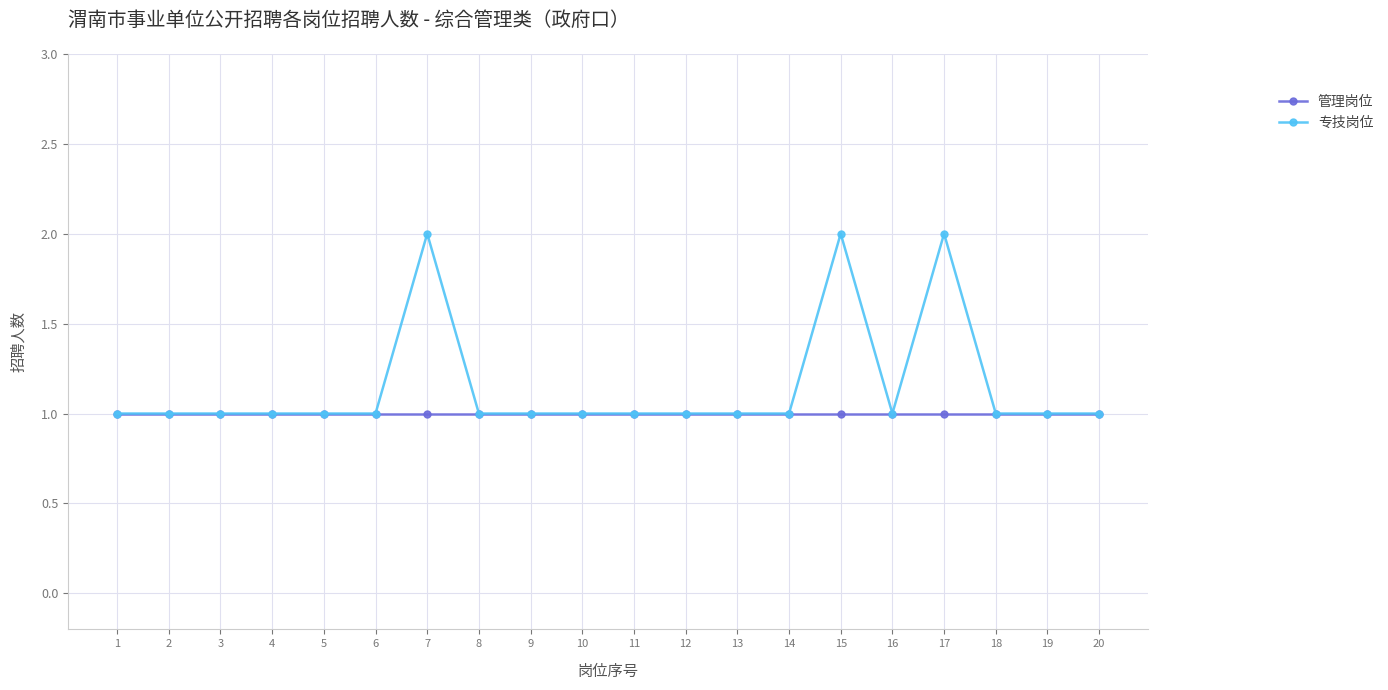

True or false: 专技岗位 has more than 2 interior local peaks.

True